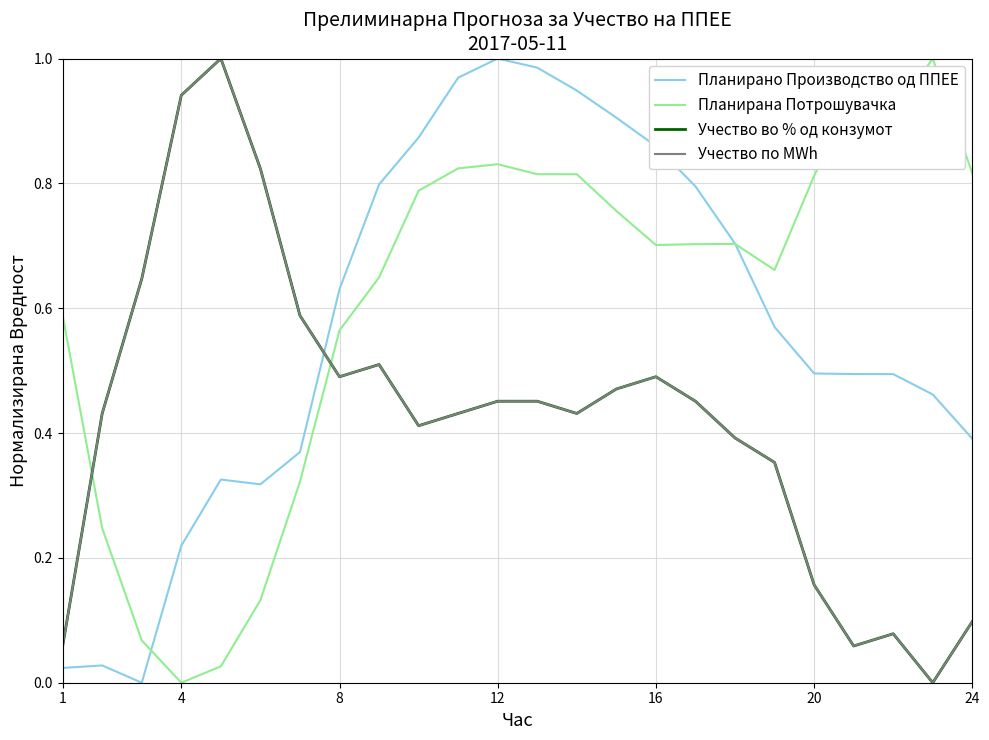

Is this an area chart (filled region under the line)?

No